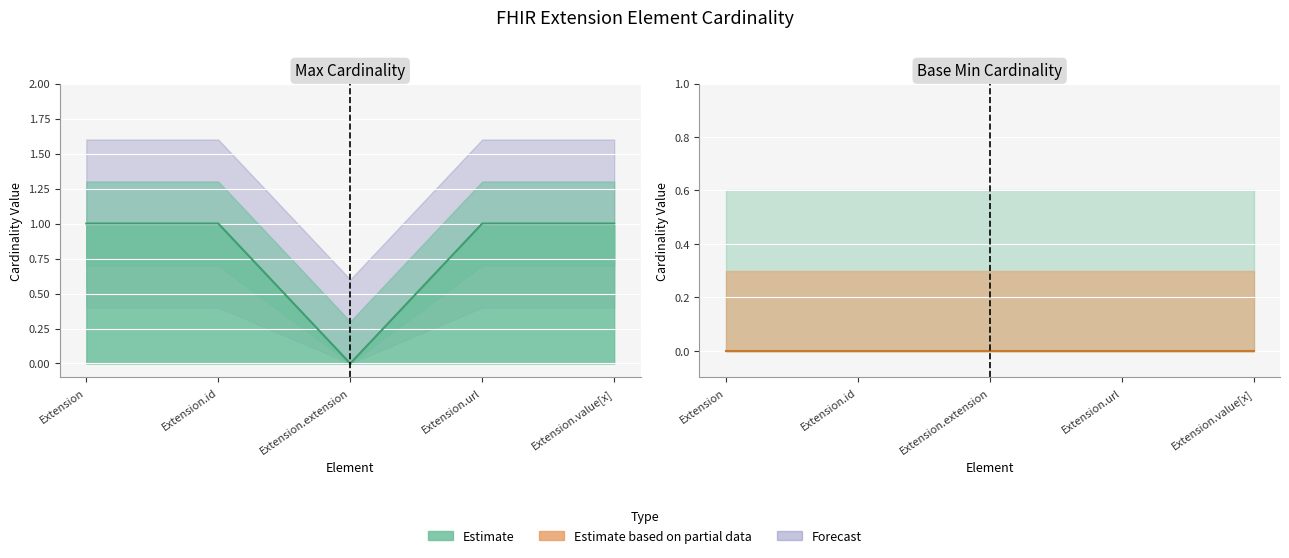

What is the value of the 5th point from the left?

1